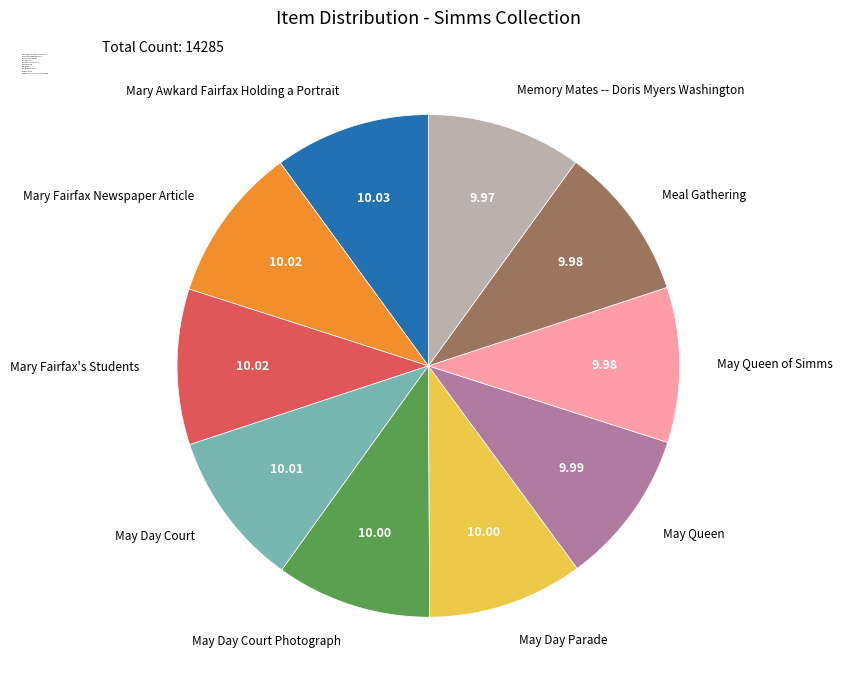

Is May Queen of Simms the majority of the pie?

No